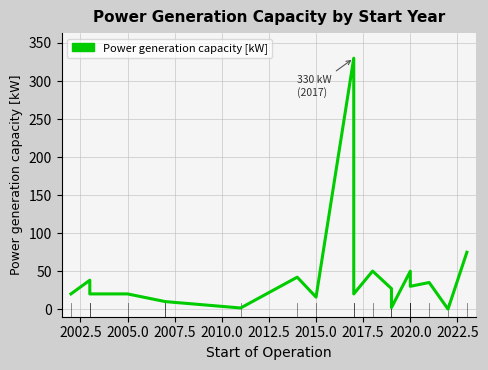

Is it true that the value at 2015.0 is 2.5?

False